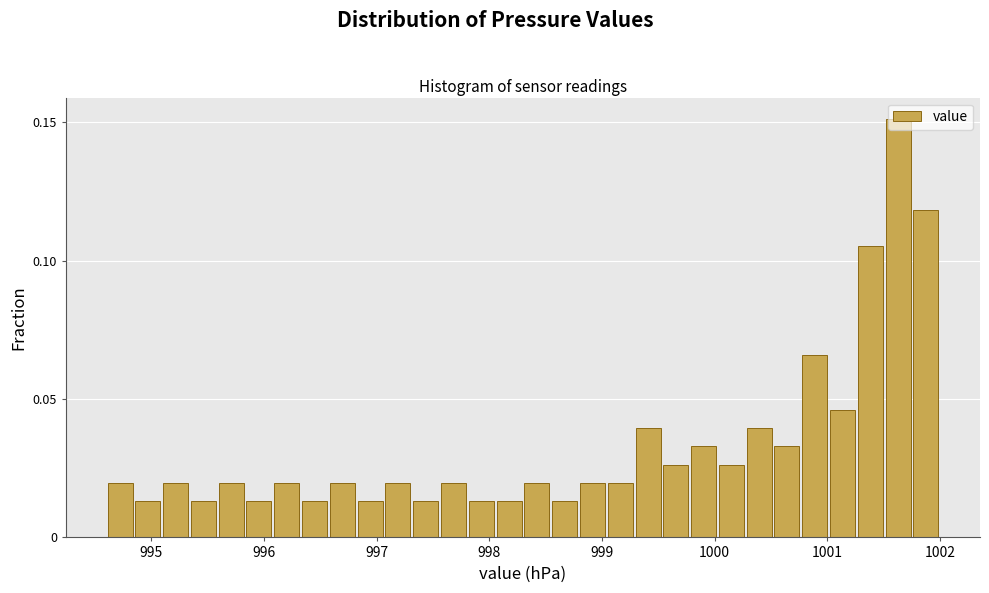

Read against the x-axis, roughly where is the centre of the tallest bar?

1001.6